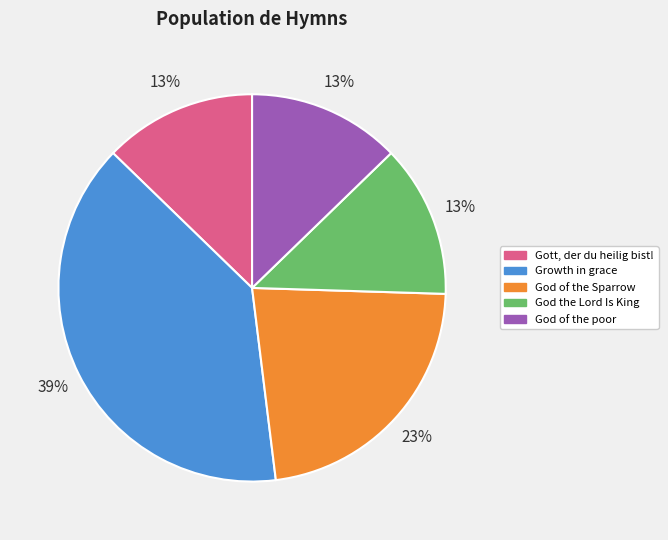

Count the number of slices in the pie.

5